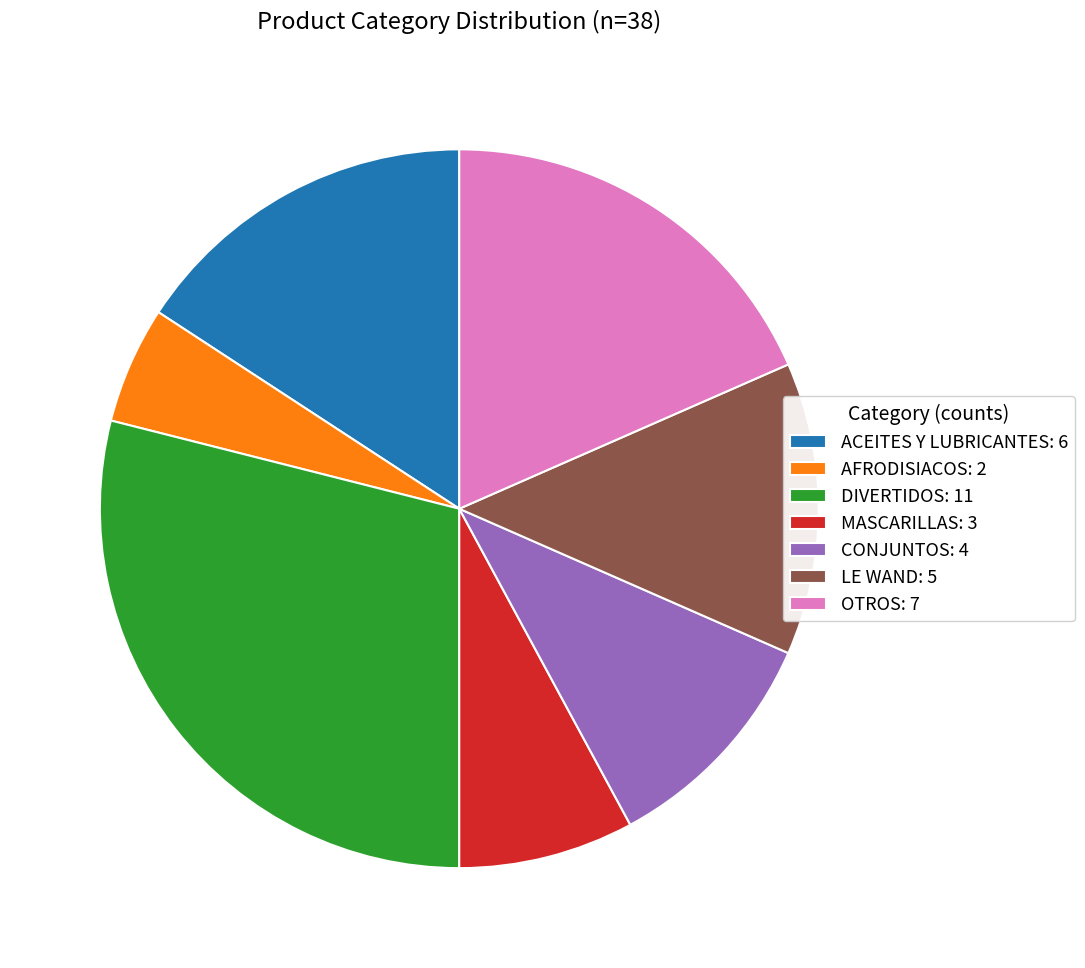

Rank the categories by value from lowest to highest.

AFRODISIACOS: 2, MASCARILLAS: 3, CONJUNTOS: 4, LE WAND: 5, ACEITES Y LUBRICANTES: 6, OTROS: 7, DIVERTIDOS: 11